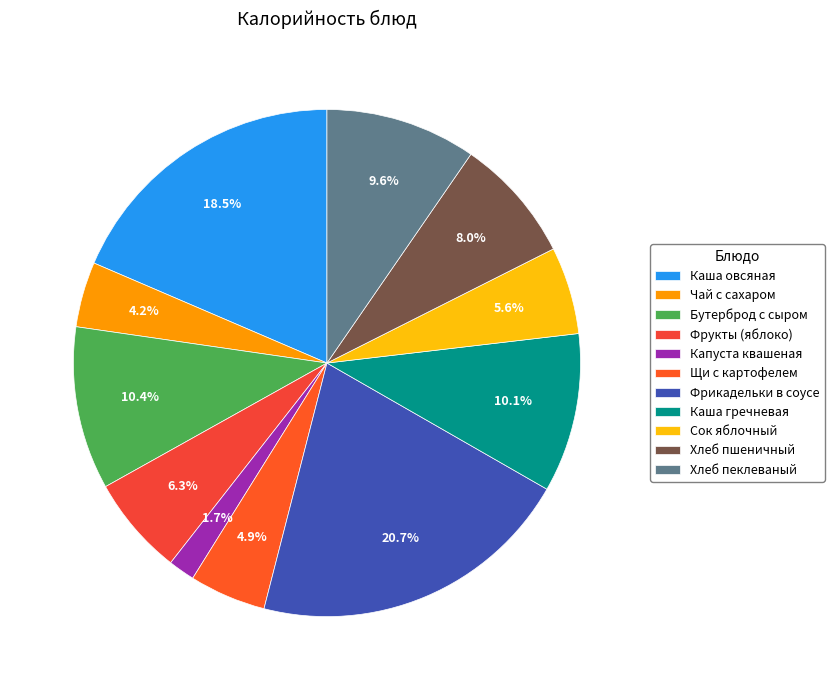

What percentage is the Хлеб пеклеваный slice, to the nearest percent?

10%